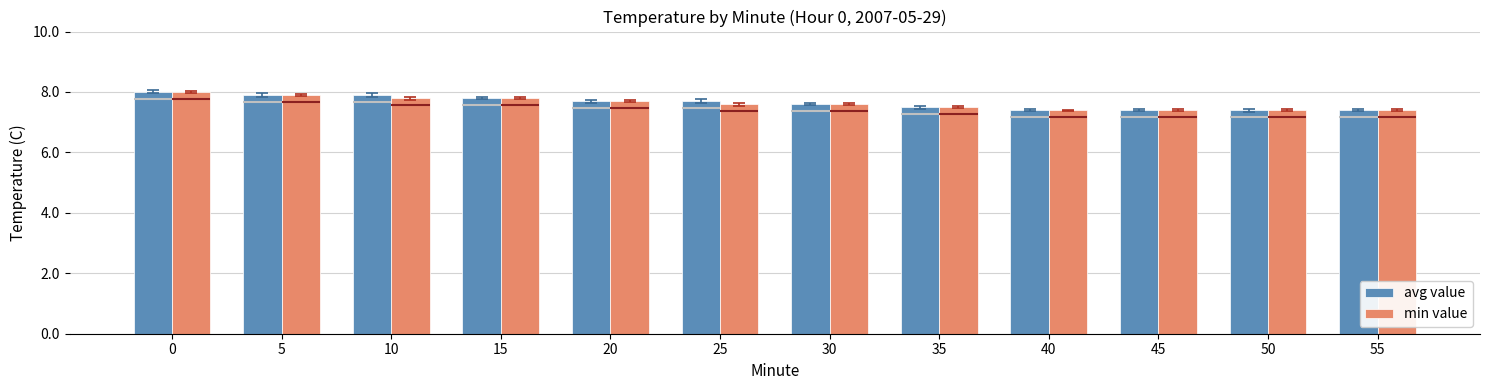

What is the average value of the avg value series?

7.6